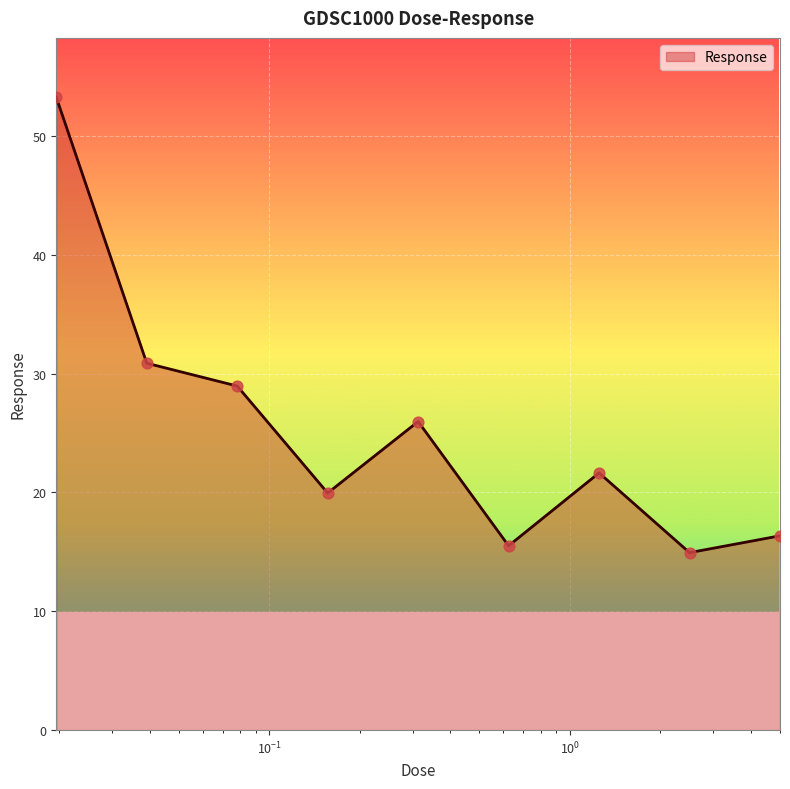

What is the difference between the maximum and minimum values?

38.3